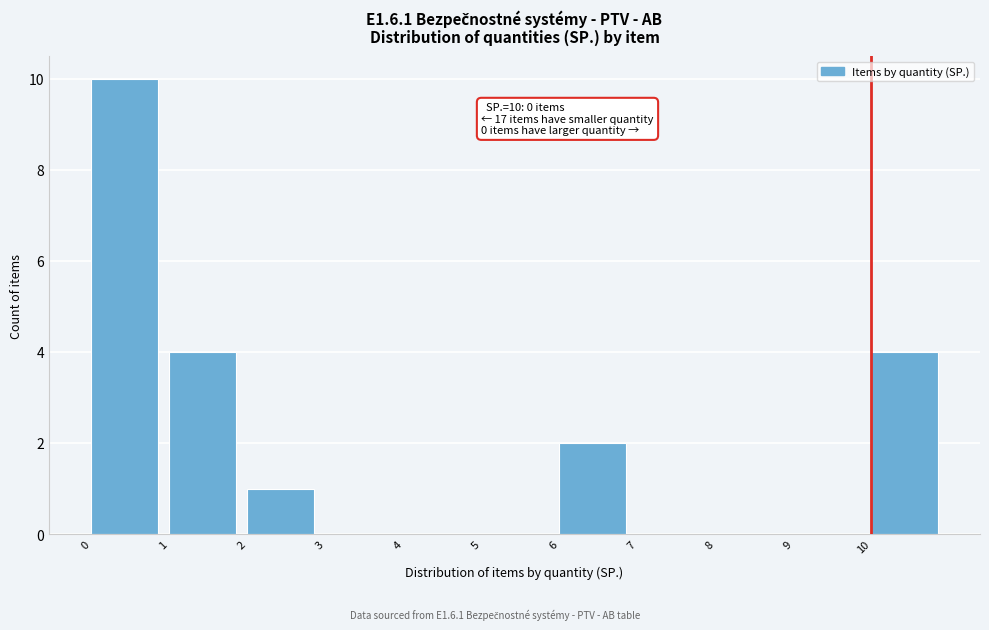

Which range on the x-axis has the tallest bar?

0 to 1